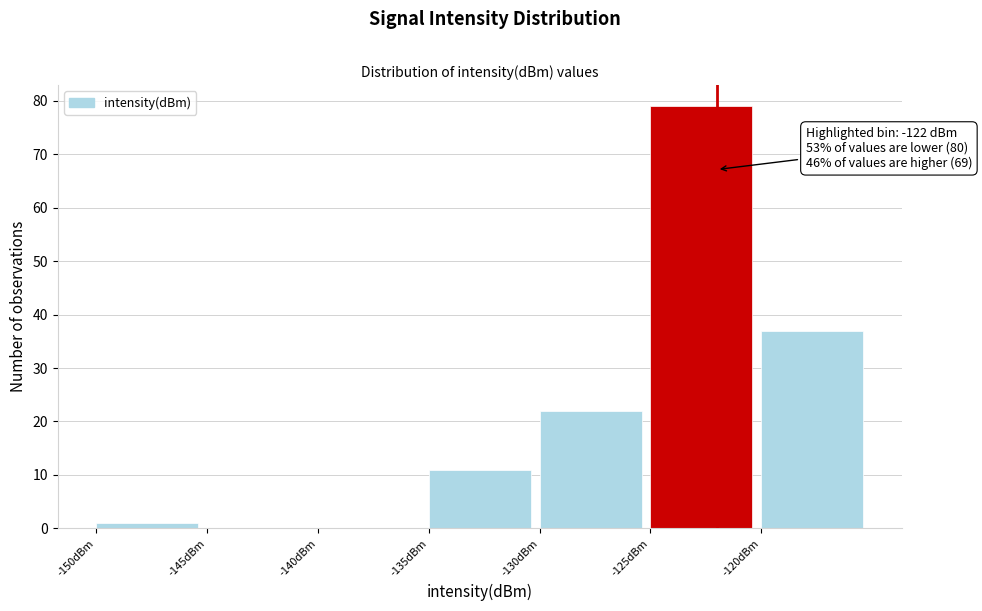

Over which range of the x-axis is the bar tallest?

-125 to -120